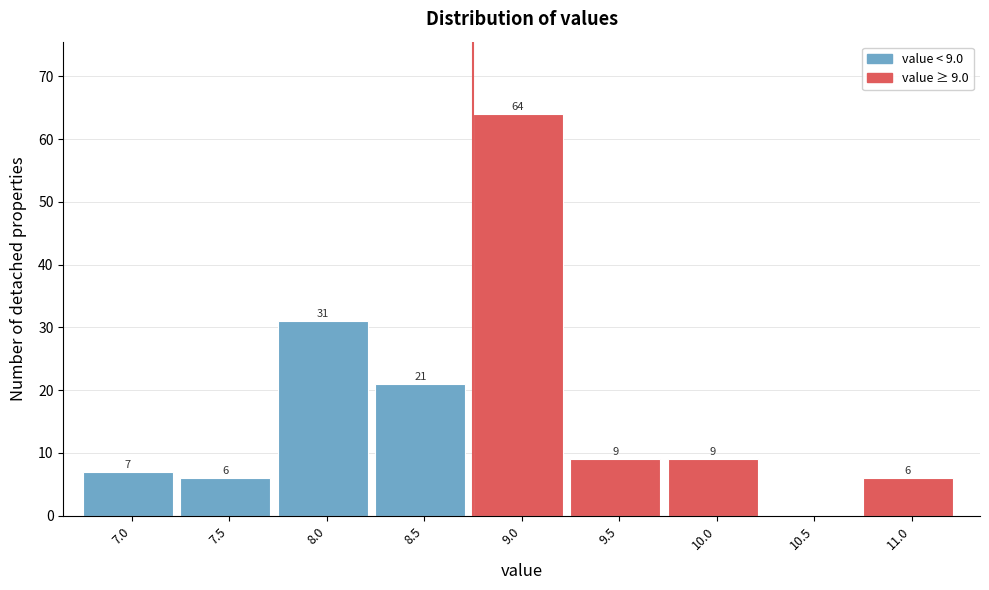

Reading right to left, list all the values displayed in this chart.

11.0=6	10.5=0	10.0=9	9.5=9	9.0=64	8.5=21	8.0=31	7.5=6	7.0=7